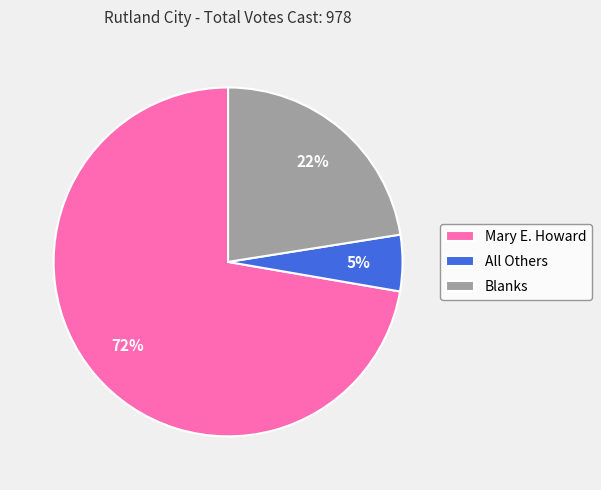

To the nearest percent, what is the combined percentage of All Others and Mary E. Howard?

78%